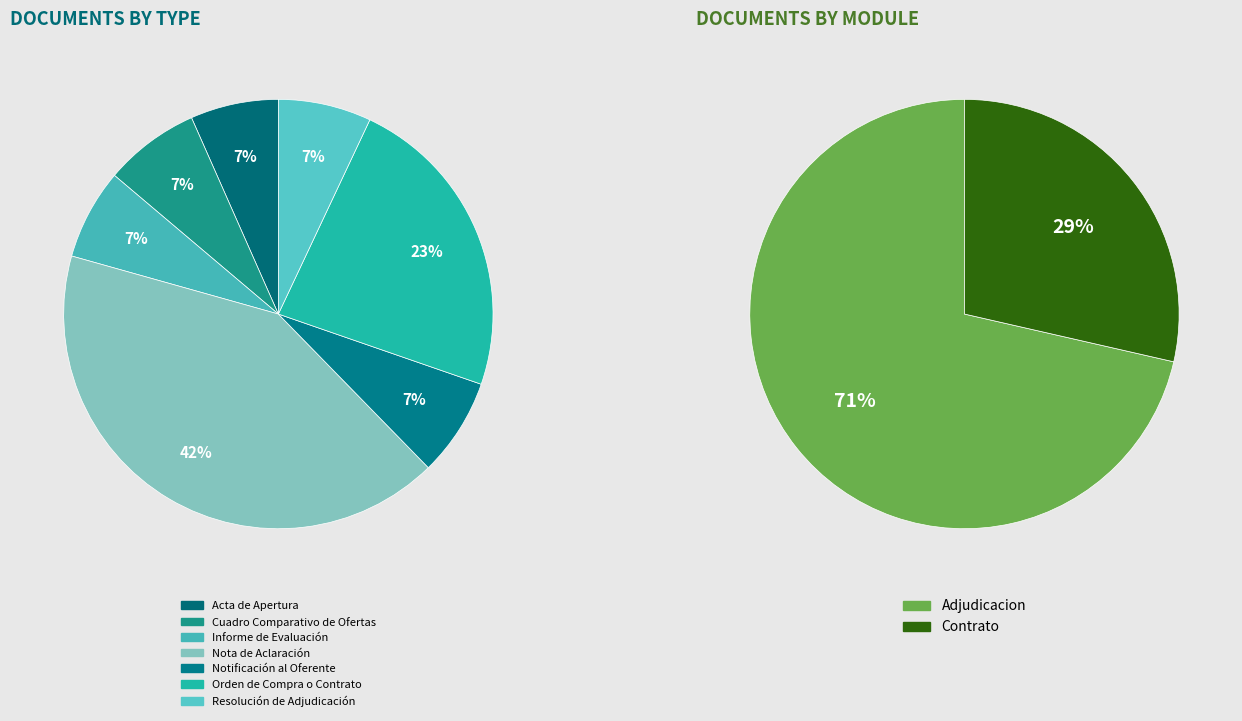

Which category has the smallest portion of the pie?

Acta de Apertura